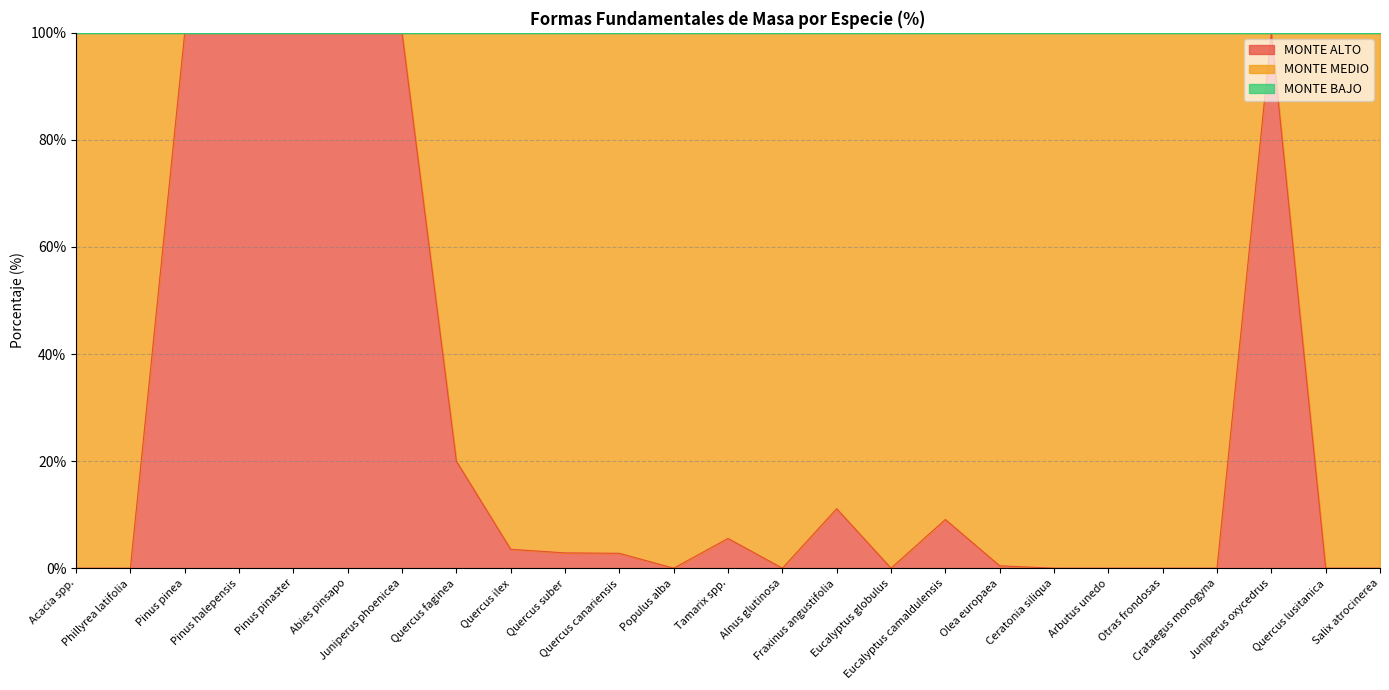

Reading left to right, extract all data points from this chart.

MONTE ALTO: Acacia spp.=0.0	Phillyrea latifolia=0.0	Pinus pinea=100.0	Pinus halepensis=100.0	Pinus pinaster=100.0	Abies pinsapo=100.0	Juniperus phoenicea=100.0	Quercus faginea=20.0	Quercus ilex=3.5	Quercus suber=2.9	Quercus canariensis=2.8	Populus alba=0.0	Tamarix spp.=5.6	Alnus glutinosa=0.0	Fraxinus angustifolia=11.1	Eucalyptus globulus=0.0	Eucalyptus camaldulensis=9.1	Olea europaea=0.4	Ceratonia siliqua=0.0	Arbutus unedo=0.0	Otras frondosas=0.0	Crataegus monogyna=0.0	Juniperus oxycedrus=100.0	Quercus lusitanica=0.0	Salix atrocinerea=0.0
MONTE MEDIO: Acacia spp.=100.0	Phillyrea latifolia=100.0	Pinus pinea=0.0	Pinus halepensis=0.0	Pinus pinaster=0.0	Abies pinsapo=0.0	Juniperus phoenicea=0.0	Quercus faginea=80.0	Quercus ilex=96.5	Quercus suber=97.1	Quercus canariensis=97.2	Populus alba=100.0	Tamarix spp.=94.4	Alnus glutinosa=100.0	Fraxinus angustifolia=88.9	Eucalyptus globulus=100.0	Eucalyptus camaldulensis=90.9	Olea europaea=99.6	Ceratonia siliqua=100.0	Arbutus unedo=100.0	Otras frondosas=100.0	Crataegus monogyna=100.0	Juniperus oxycedrus=0.0	Quercus lusitanica=100.0	Salix atrocinerea=100.0
MONTE BAJO: Acacia spp.=0.0	Phillyrea latifolia=0.0	Pinus pinea=0.0	Pinus halepensis=0.0	Pinus pinaster=0.0	Abies pinsapo=0.0	Juniperus phoenicea=0.0	Quercus faginea=0.0	Quercus ilex=0.0	Quercus suber=0.0	Quercus canariensis=0.0	Populus alba=0.0	Tamarix spp.=0.0	Alnus glutinosa=0.0	Fraxinus angustifolia=0.0	Eucalyptus globulus=0.0	Eucalyptus camaldulensis=0.0	Olea europaea=0.0	Ceratonia siliqua=0.0	Arbutus unedo=0.0	Otras frondosas=0.0	Crataegus monogyna=0.0	Juniperus oxycedrus=0.0	Quercus lusitanica=0.0	Salix atrocinerea=0.0